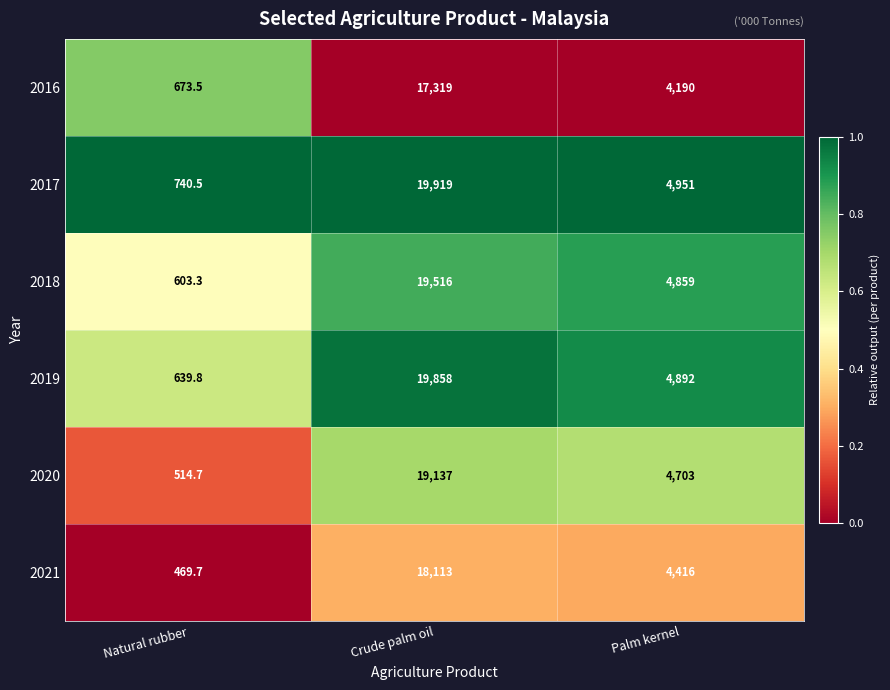

Which series has the largest range (max minus min)?

2019